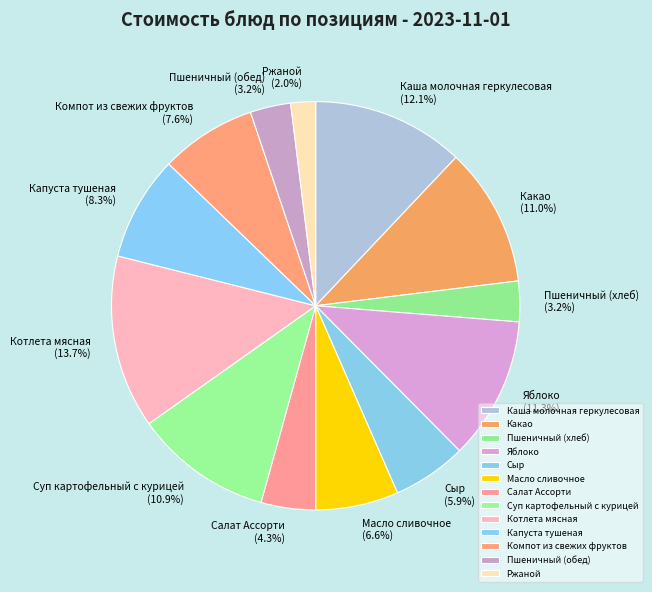

Is Пшеничный (обед) the majority of the pie?

No